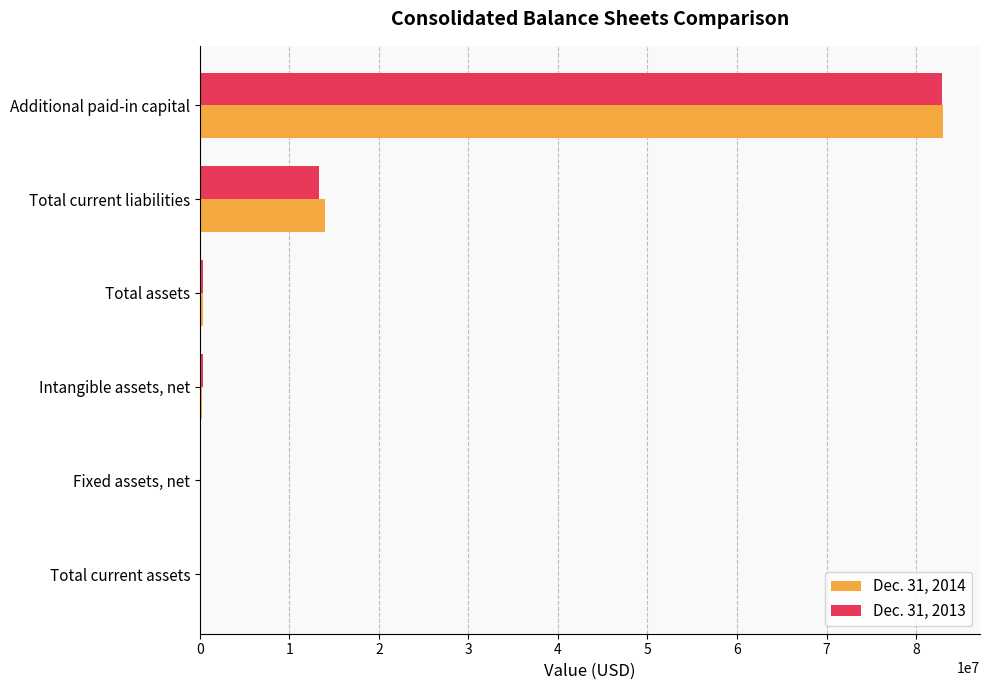

At which label does Dec. 31, 2014 reach its peak?

Additional paid-in capital